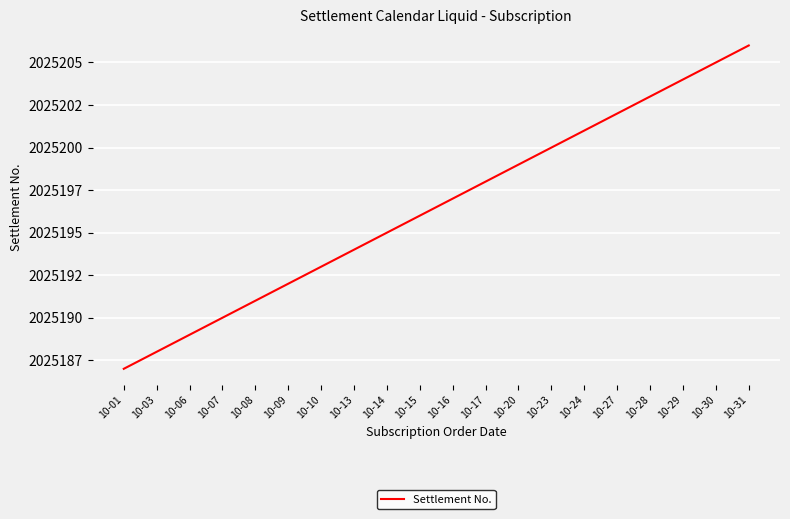

The chart shows a value of 713143 at 10-08. True or false?

False